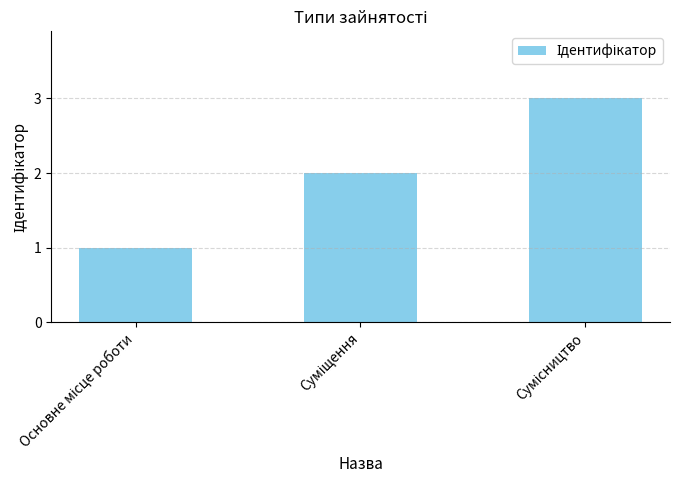

What is the greatest value displayed?

3